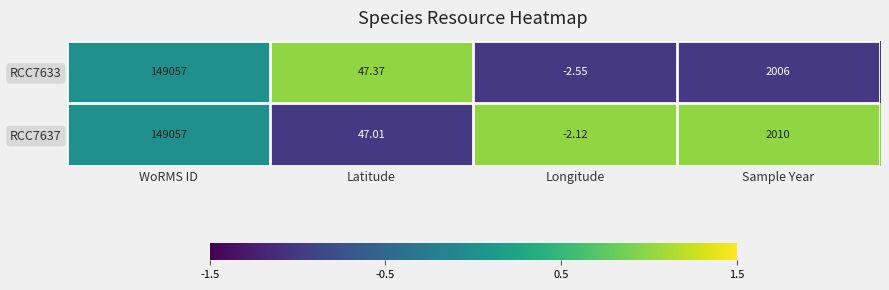

Rank the series by their average value, from highest to lowest.

RCC7637, RCC7633